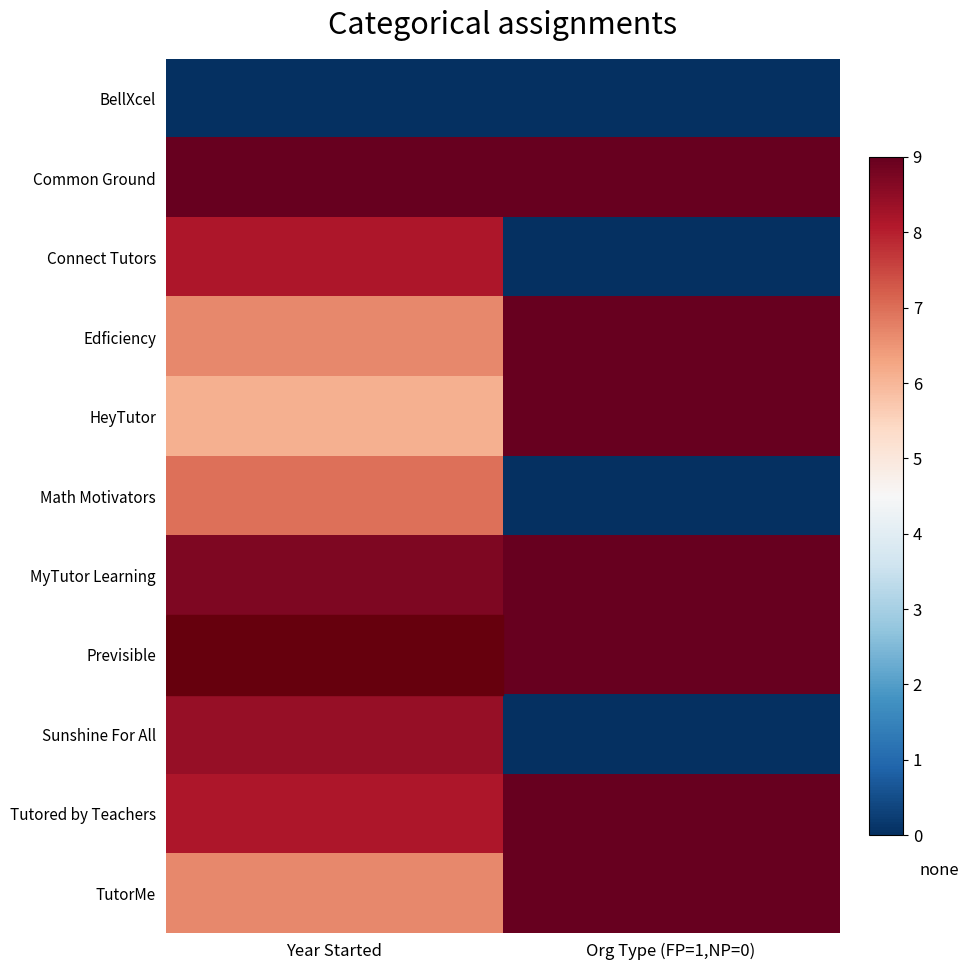

Which series changed the most between Year Started and Org Type (FP=1,NP=0)?

Sunshine For All